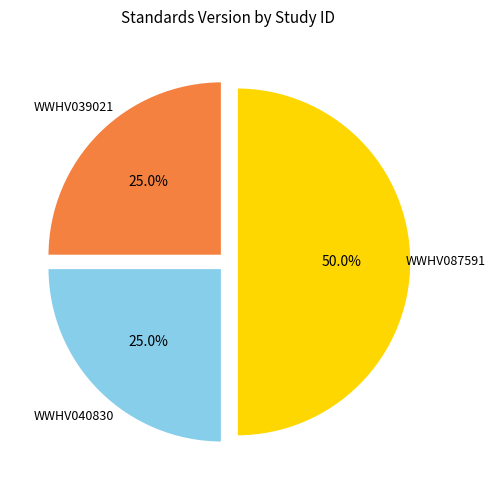

Count the number of slices in the pie.

3